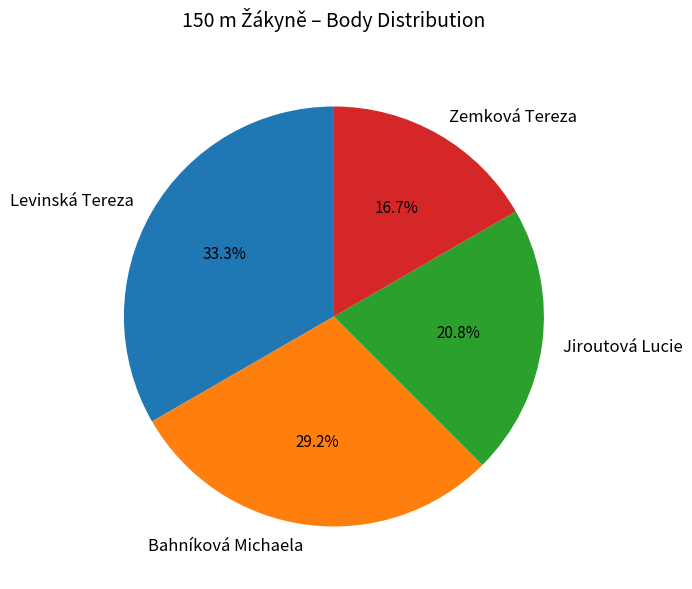

To the nearest percent, what is the combined percentage of Jiroutová Lucie and Levinská Tereza?

54%